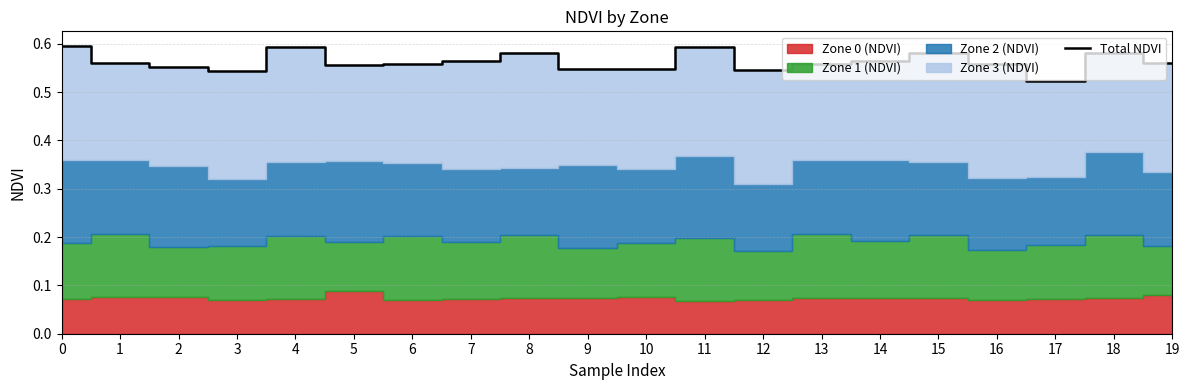

The value at 15 is 1.0. True or false?

False